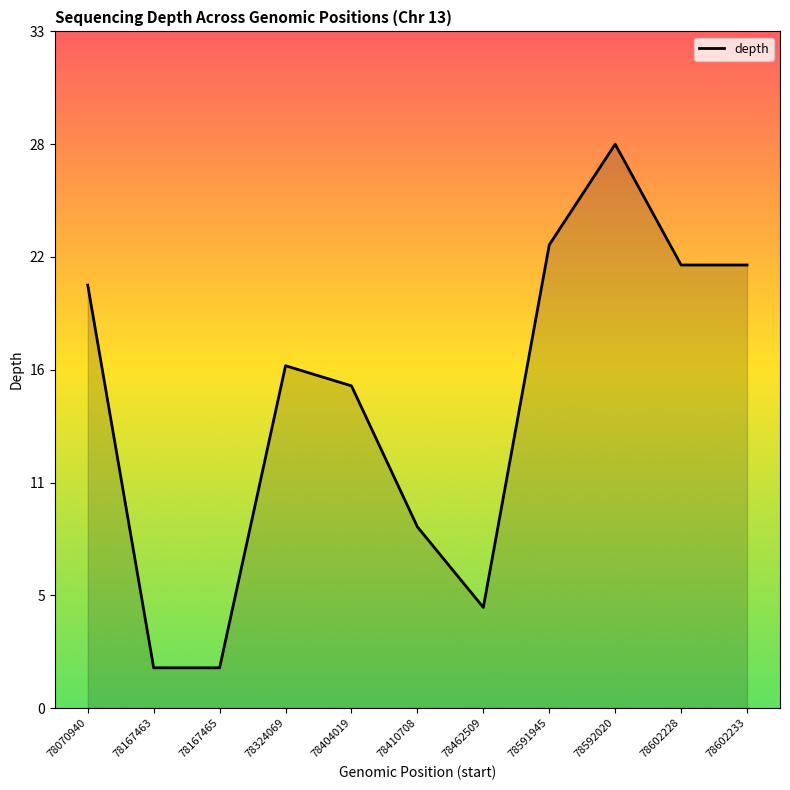

What is the difference between the second highest and minimum values?

21